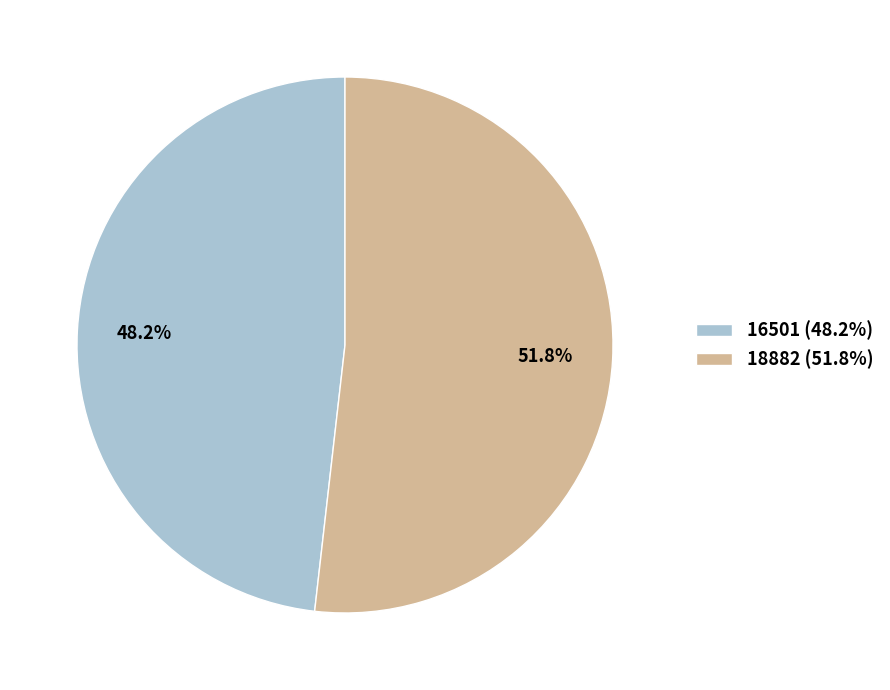

To the nearest percent, what portion does 16501 represent?

48%